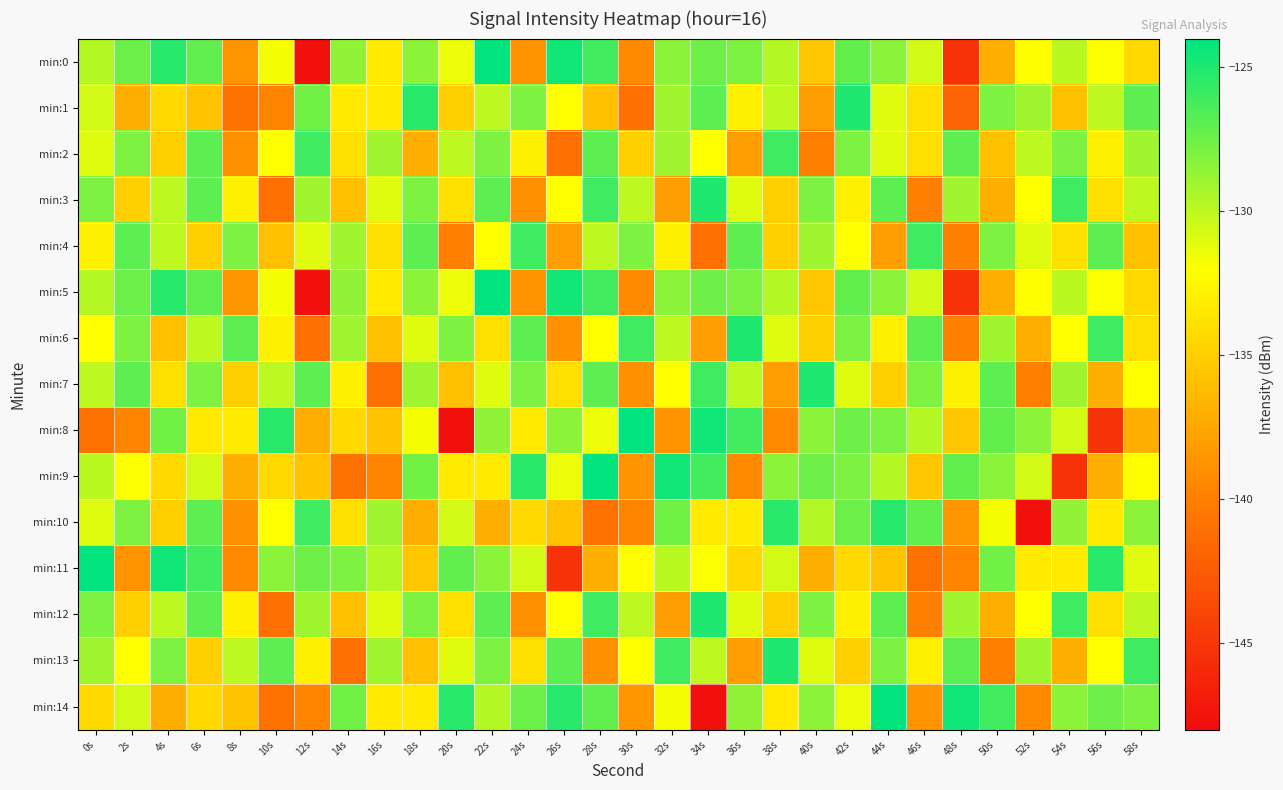

At which category is the sum across all series the highest?

22s